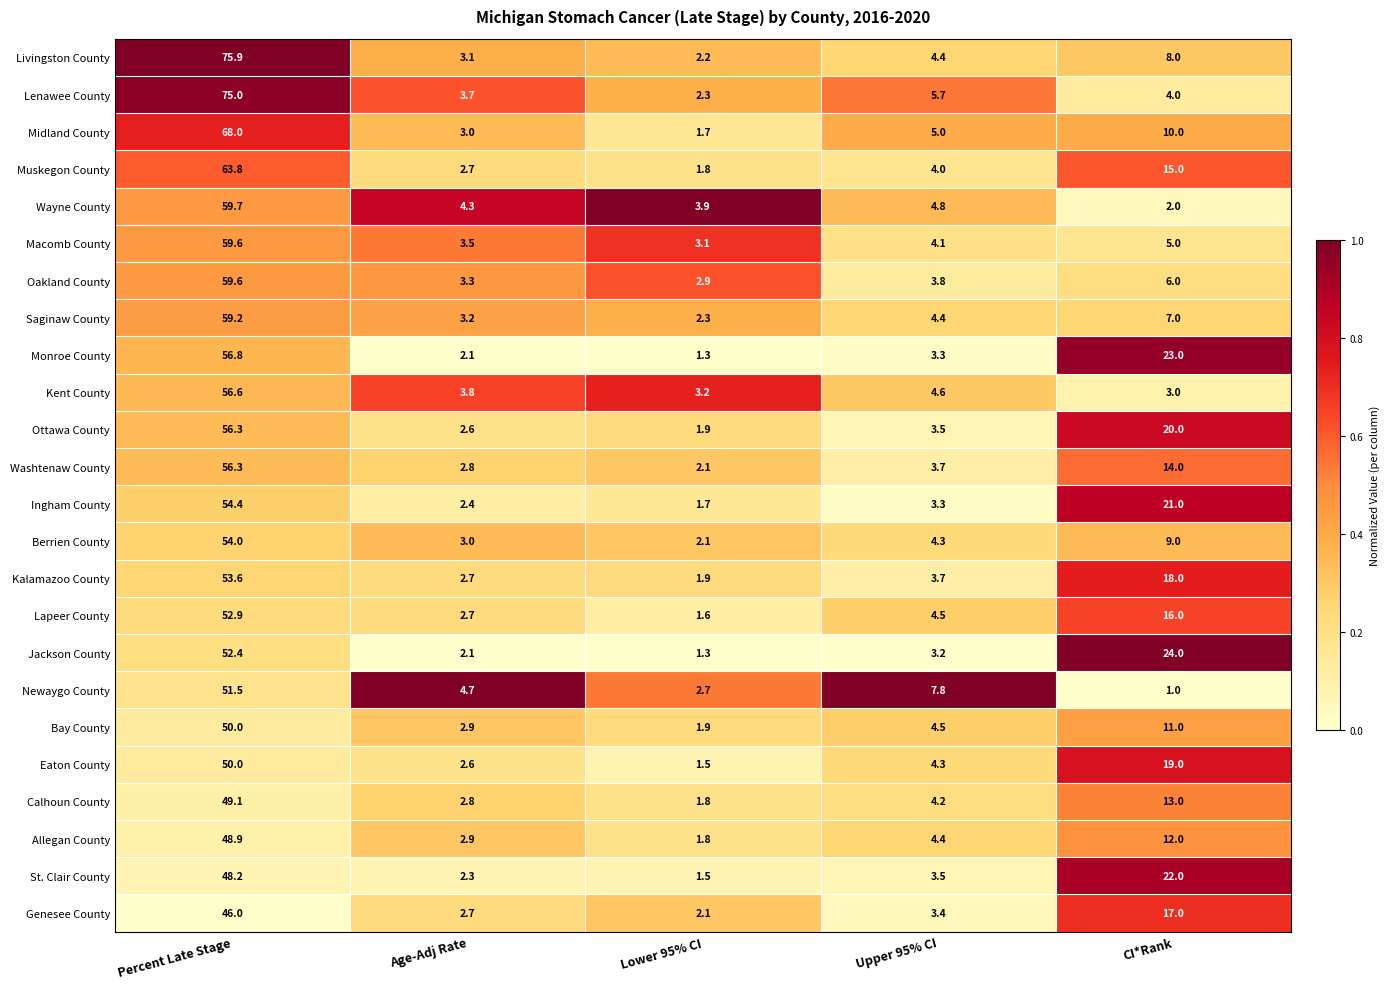

Which series has the largest range (max minus min)?

Livingston County